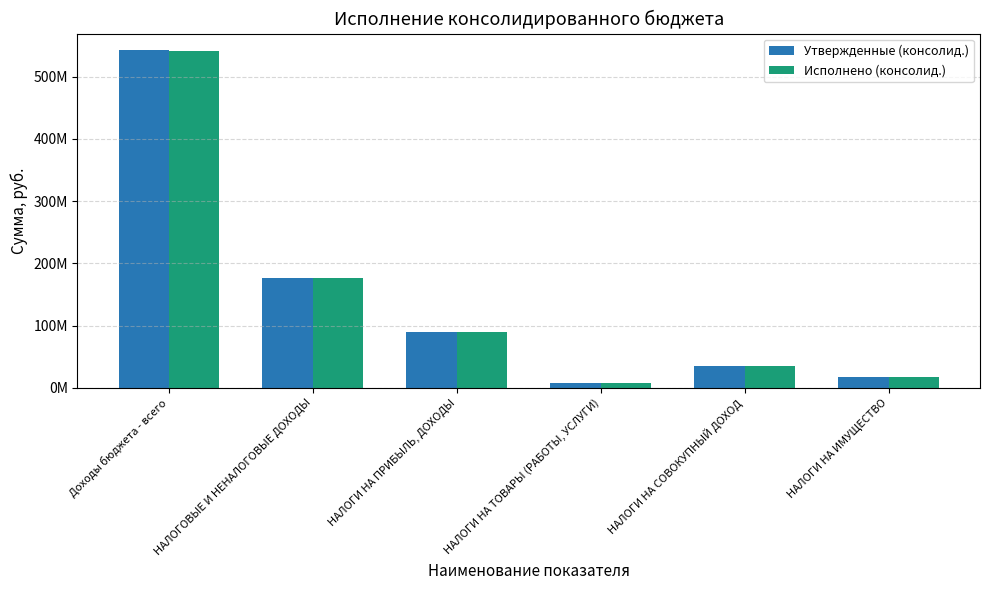

What are all the series names shown in the legend?

Утвержденные (консолид.), Исполнено (консолид.)